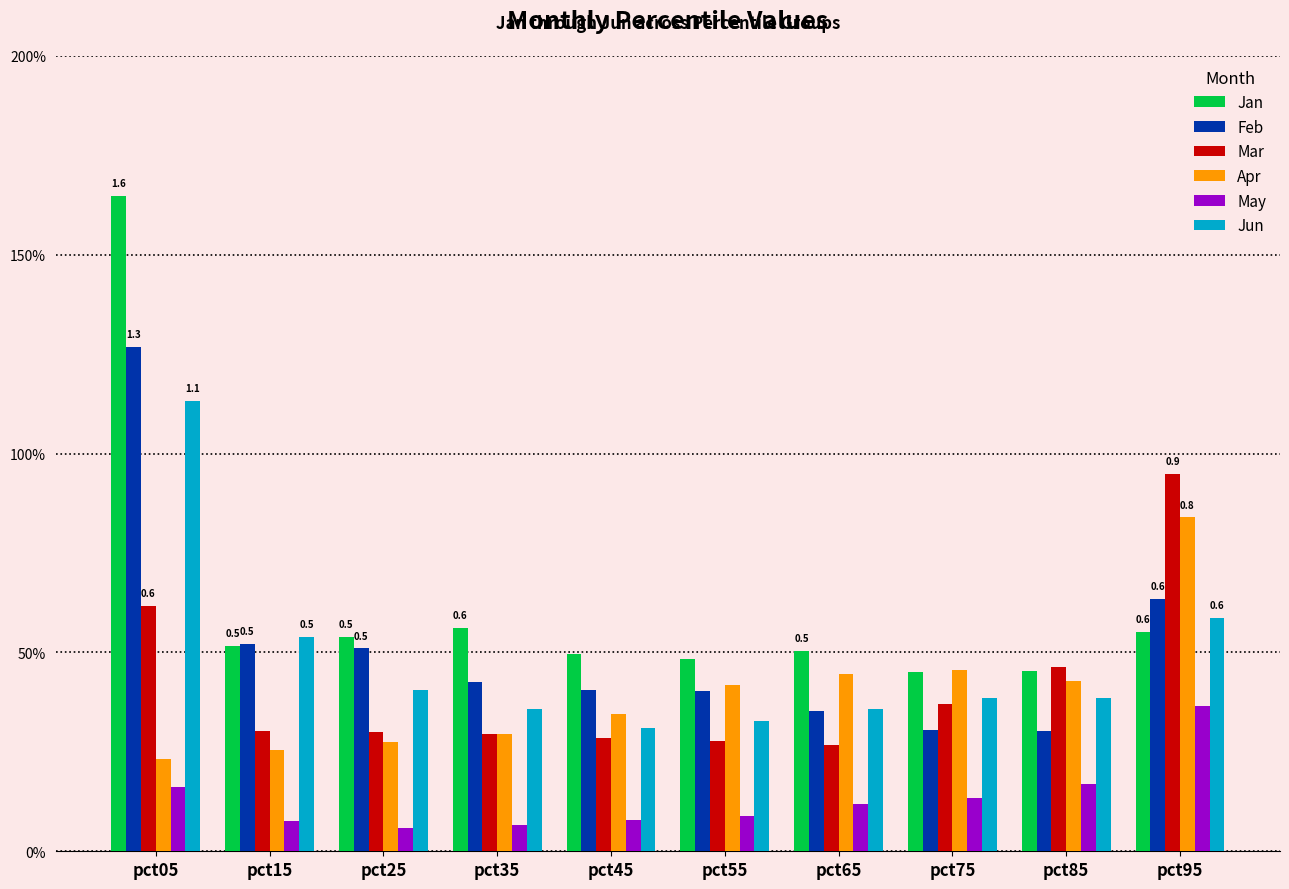

What is the value of the Jun bar at the 9th from the left?

0.4